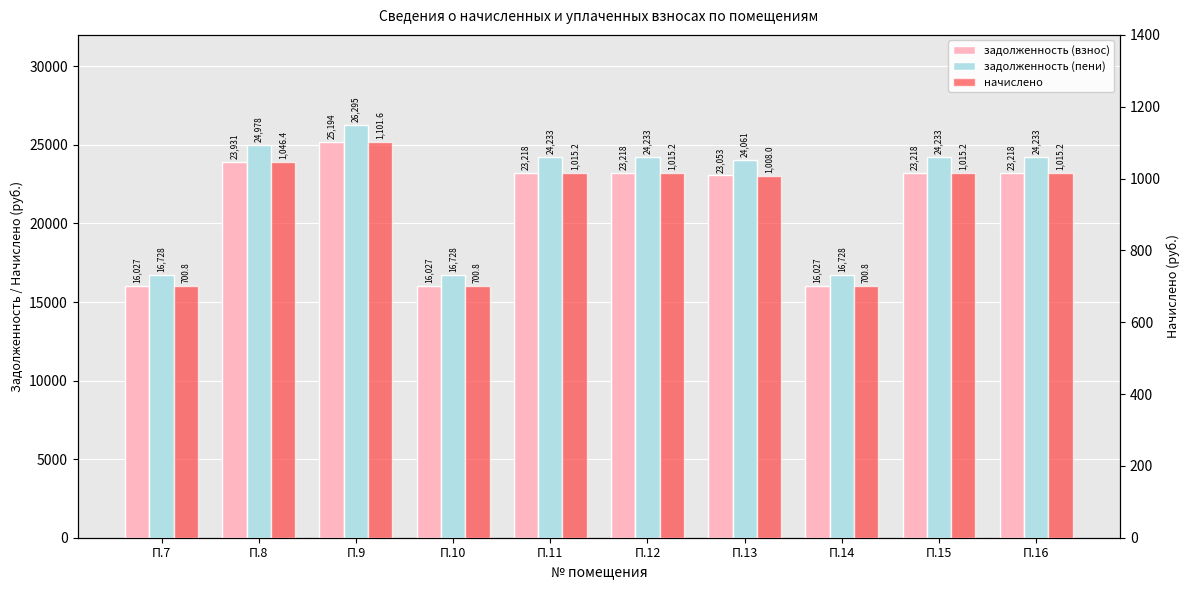

What is the spread (max minus min) of values at П.12?

23217.6